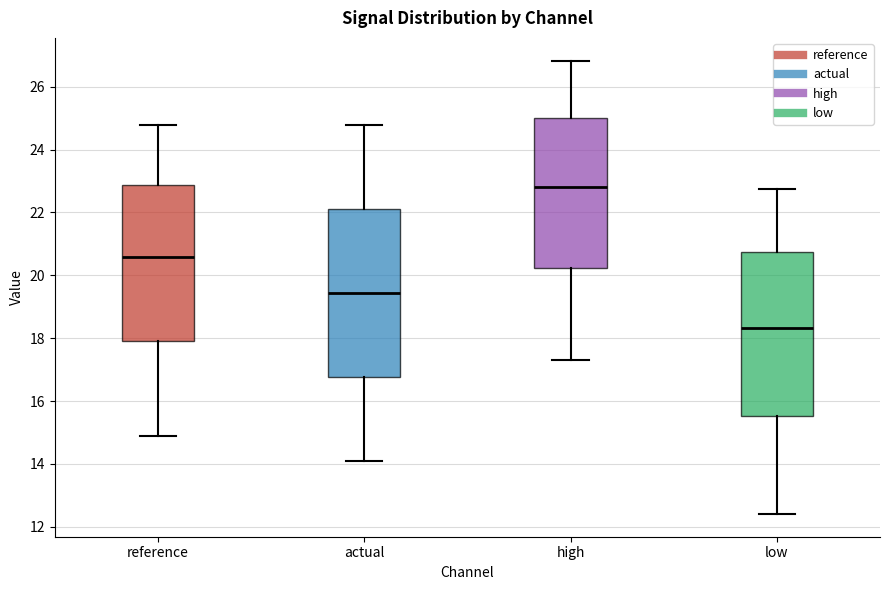

Which box has the highest median line?

high